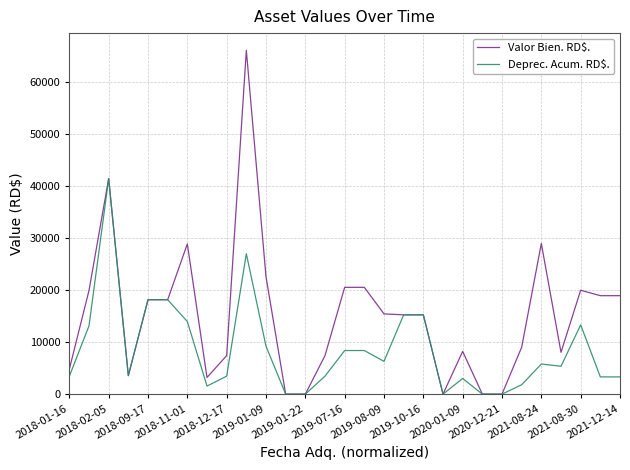

Is this an area chart (filled region under the line)?

No